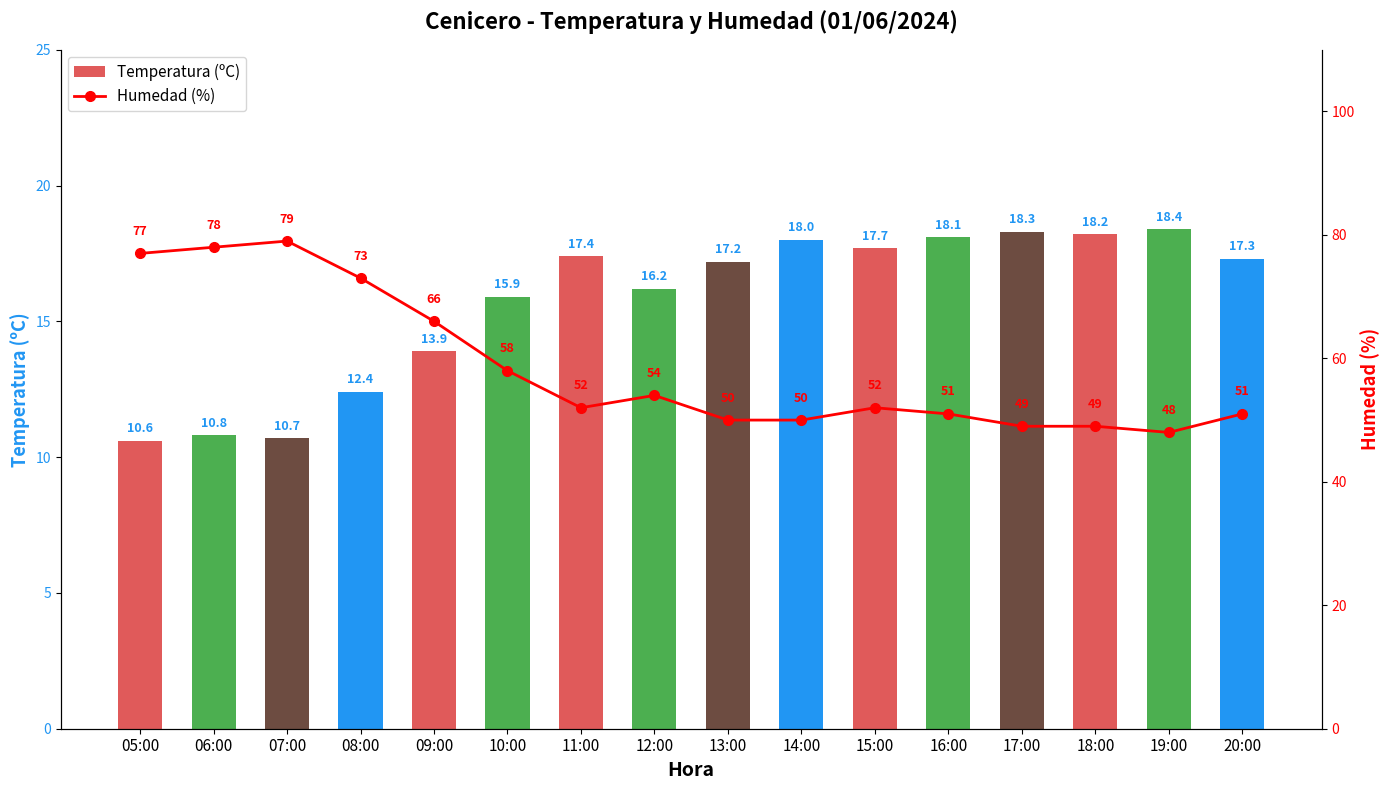

At how many categories does at least one series exceed 23?

16